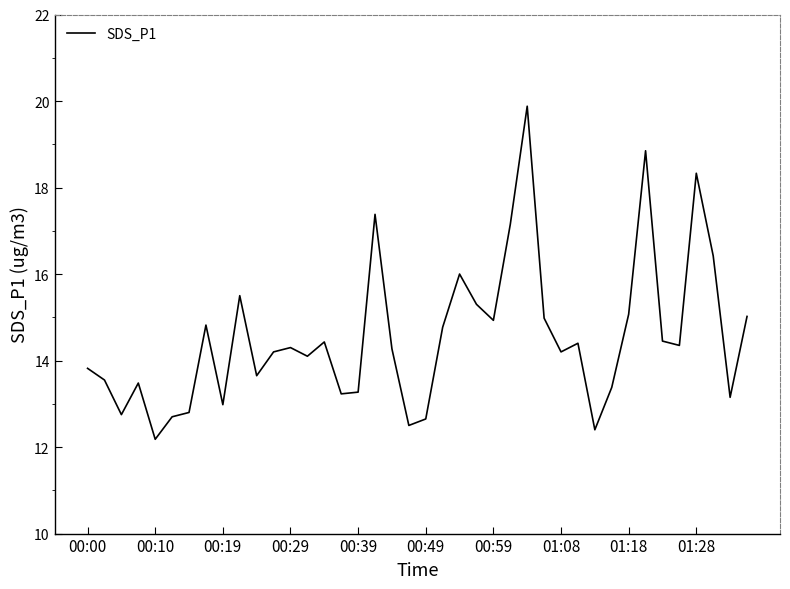

What is the maximum value shown in the chart?

19.9